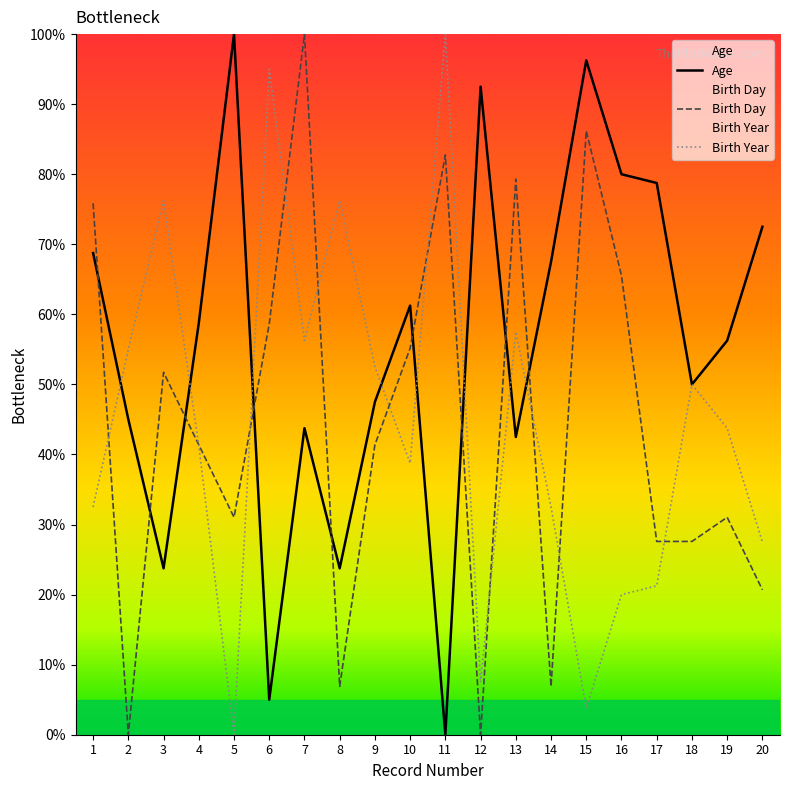

Is this an area chart (filled region under the line)?

No